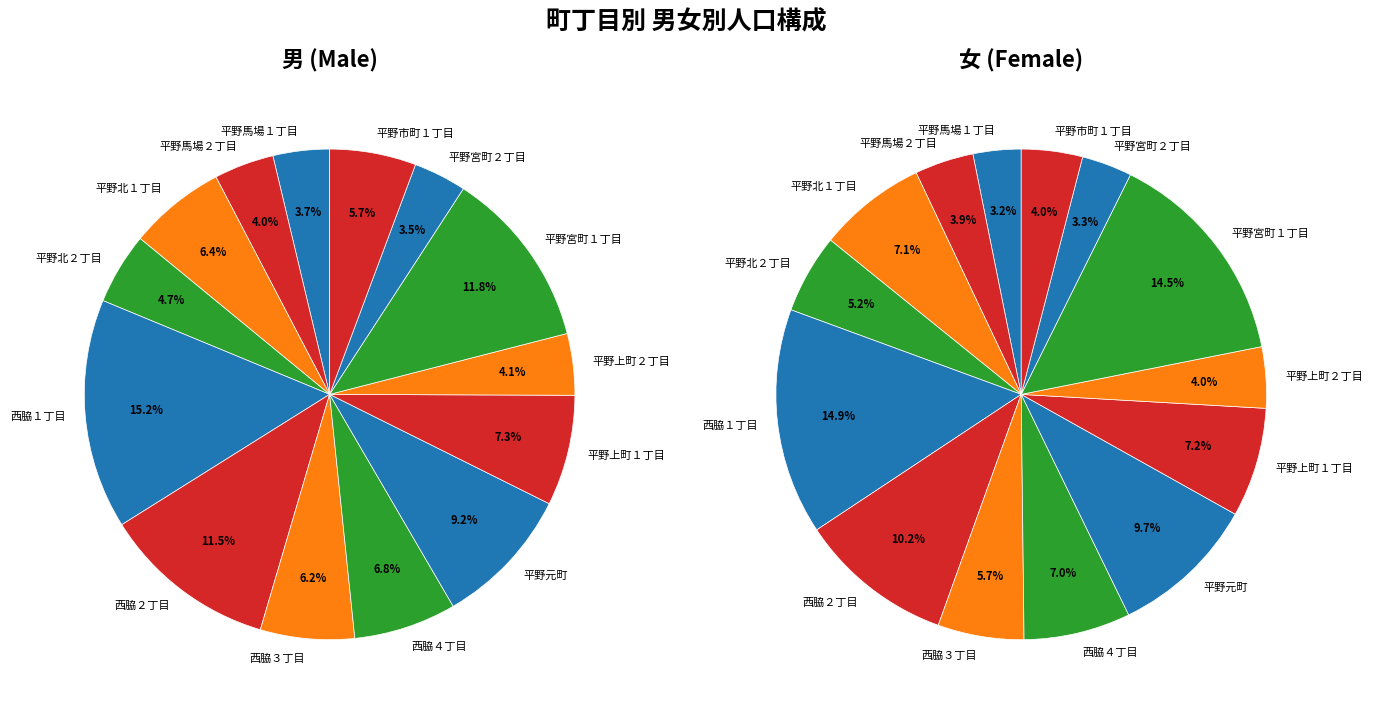

What is the smallest slice in the pie chart?

平野馬場１丁目